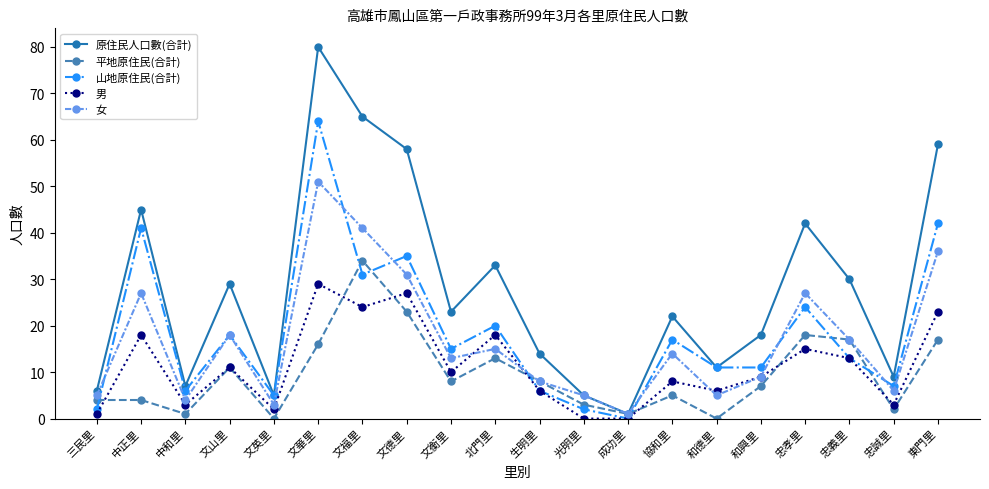

Which category has the lowest value in the 原住民人口數(合計) series?

成功里